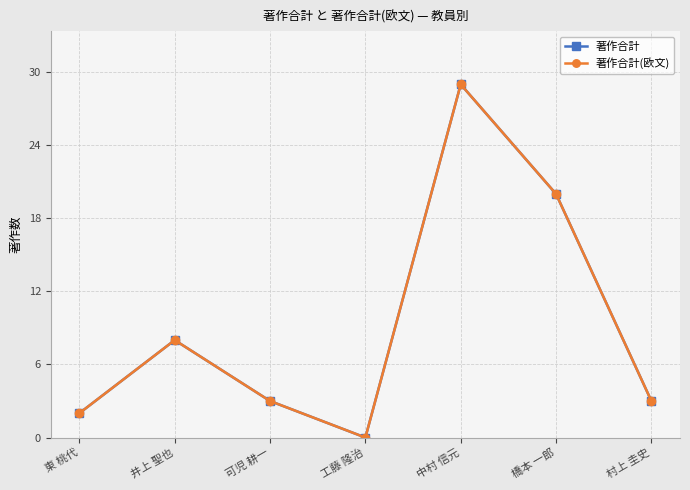

In 著作合計(欧文), how many points are lower than both neighbors (excluding endpoints)?

1